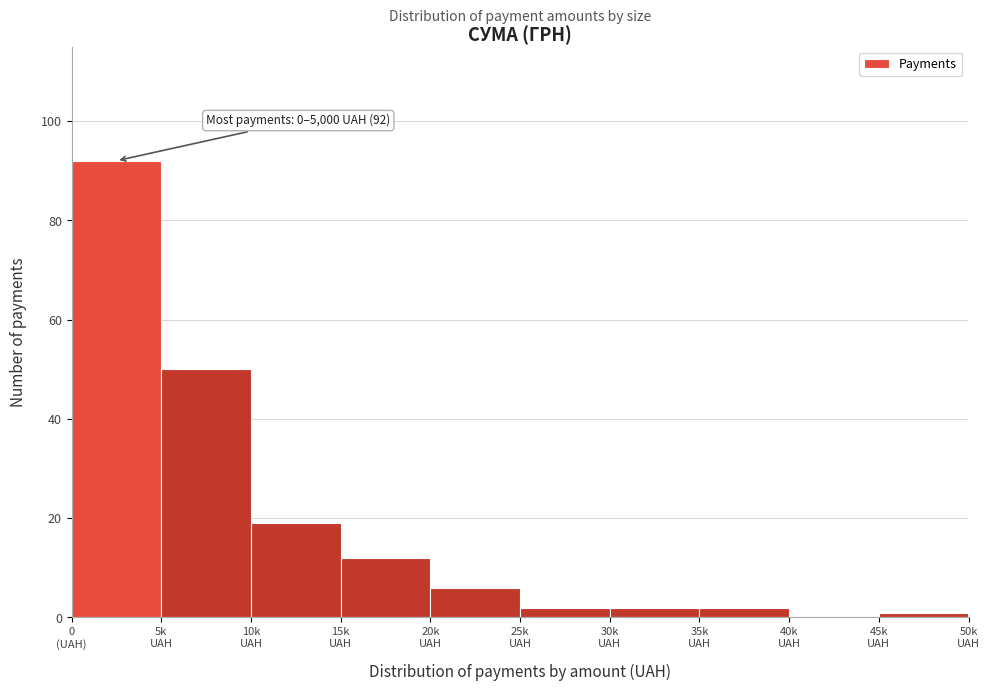

What is the maximum value shown in the chart?

92